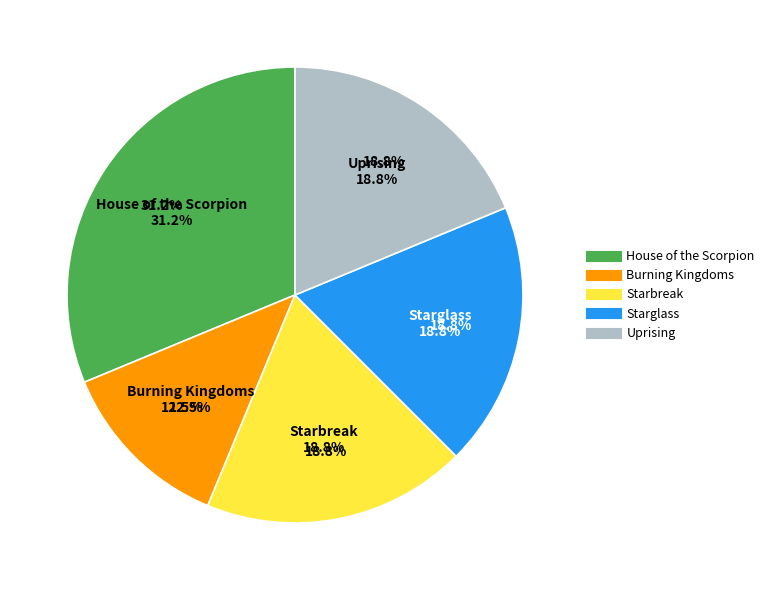

Rank the categories by value from lowest to highest.

Burning Kingdoms, Starbreak, Starglass, Uprising, House of the Scorpion